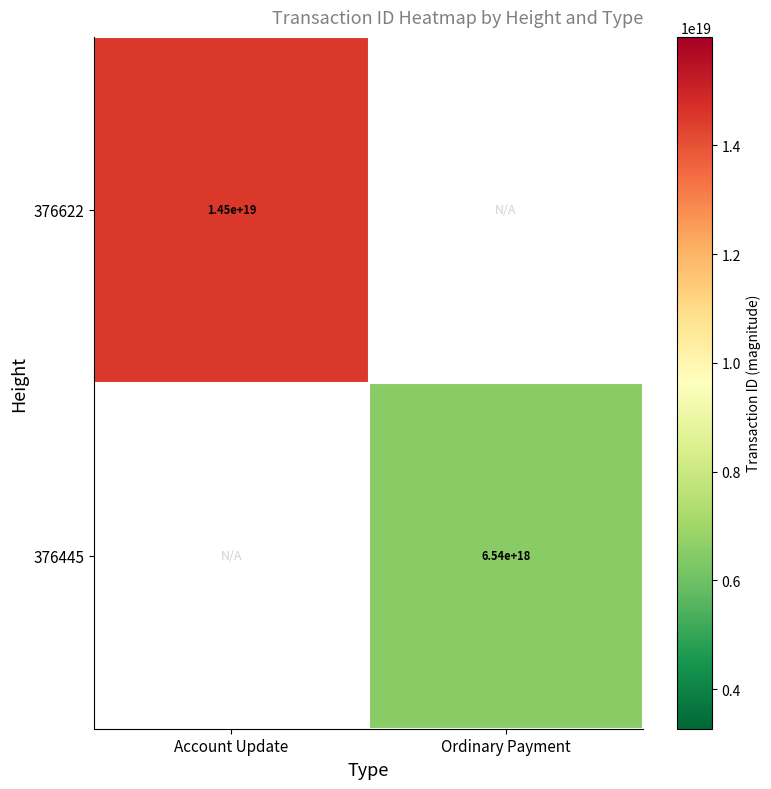

The value of 376445 at Ordinary Payment is 3582862732196917760.0. True or false?

False